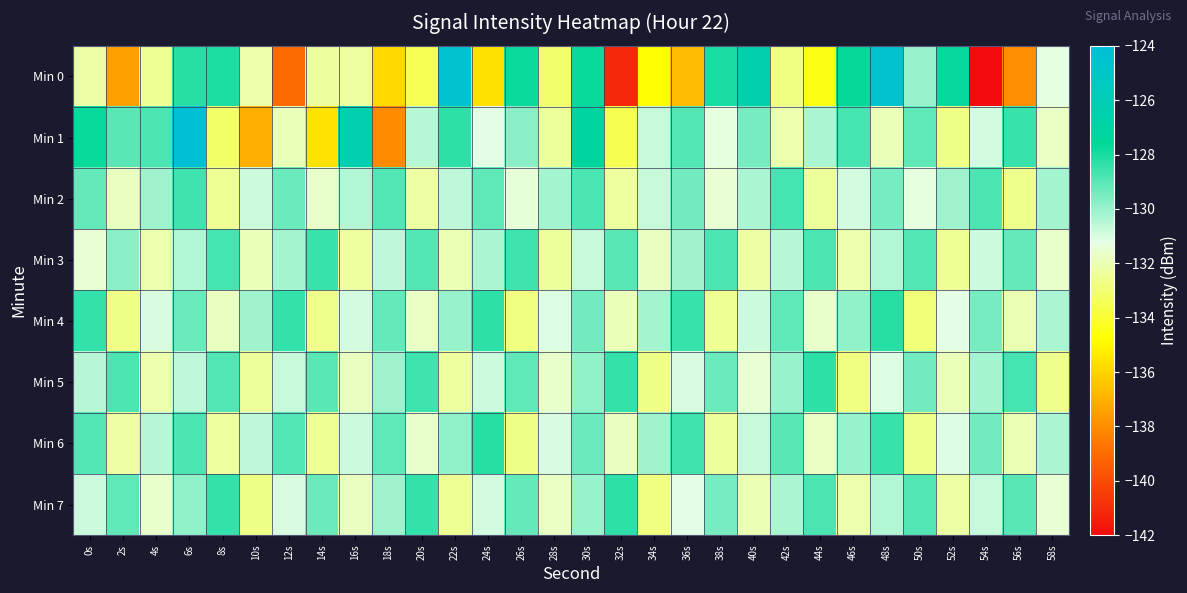

Between 38s and 28s, which is larger?

38s